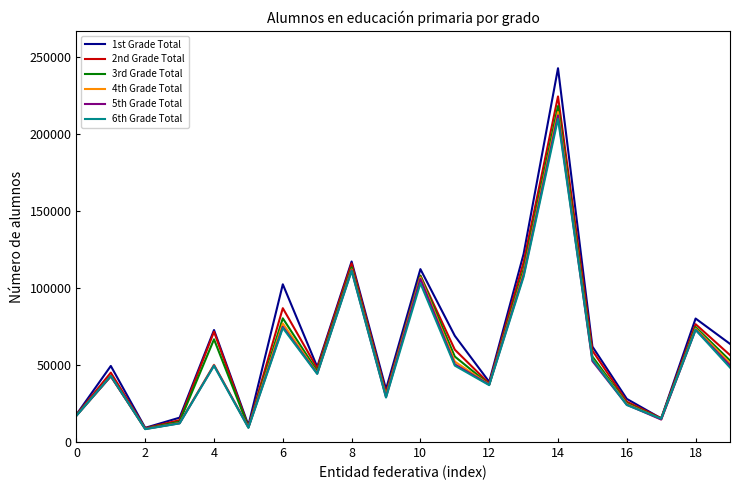

Which series has the widest spread of values?

1st Grade Total